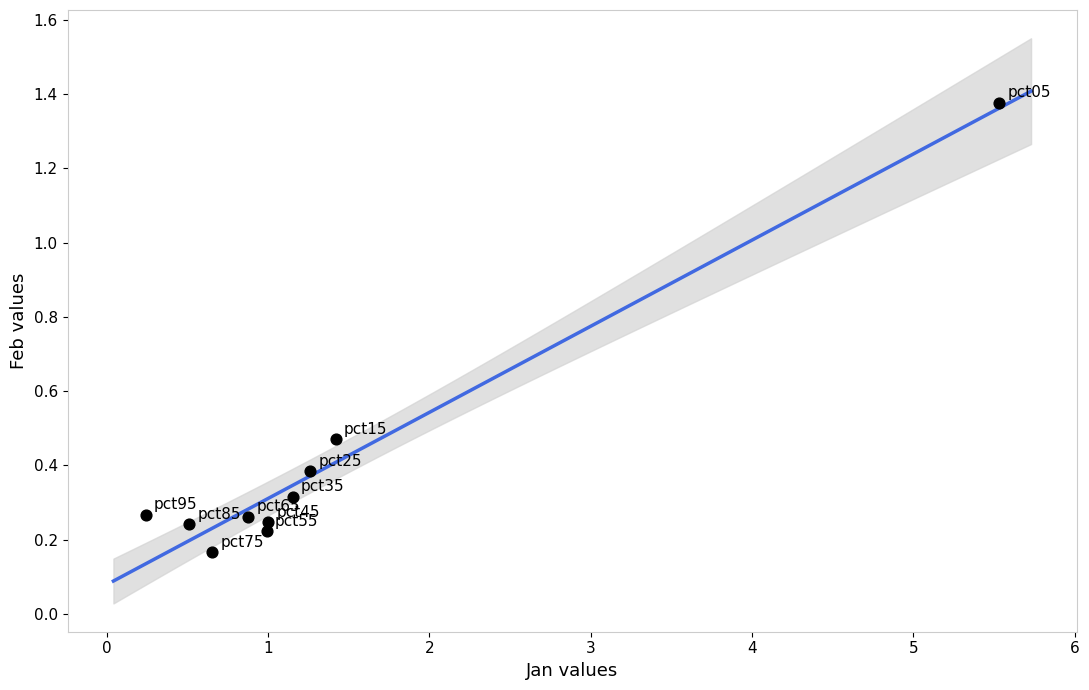

What is the average Y value?

0.4